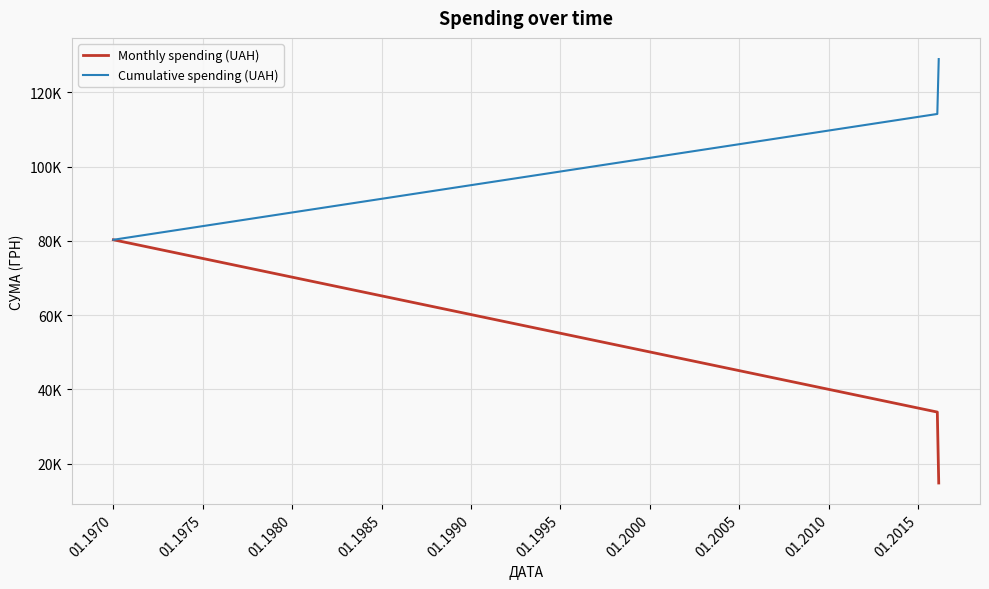

Does the chart have visible grid lines?

Yes